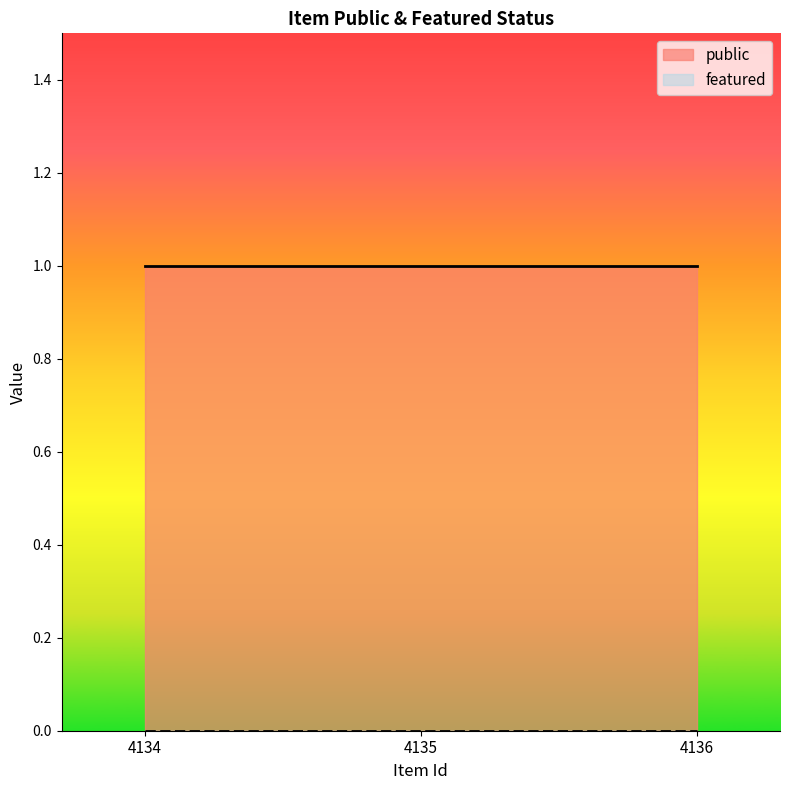

Reading right to left, extract all data points from this chart.

public: 4136=1	4135=1	4134=1
featured: 4136=0	4135=0	4134=0